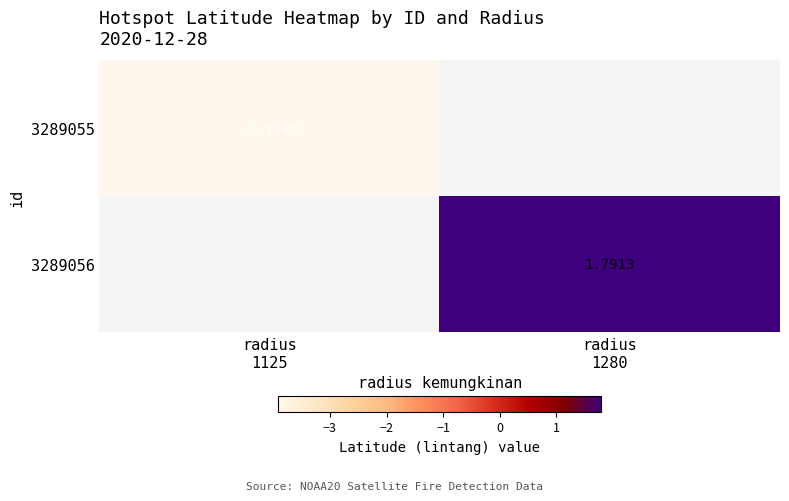

How many series are shown in this chart?

2